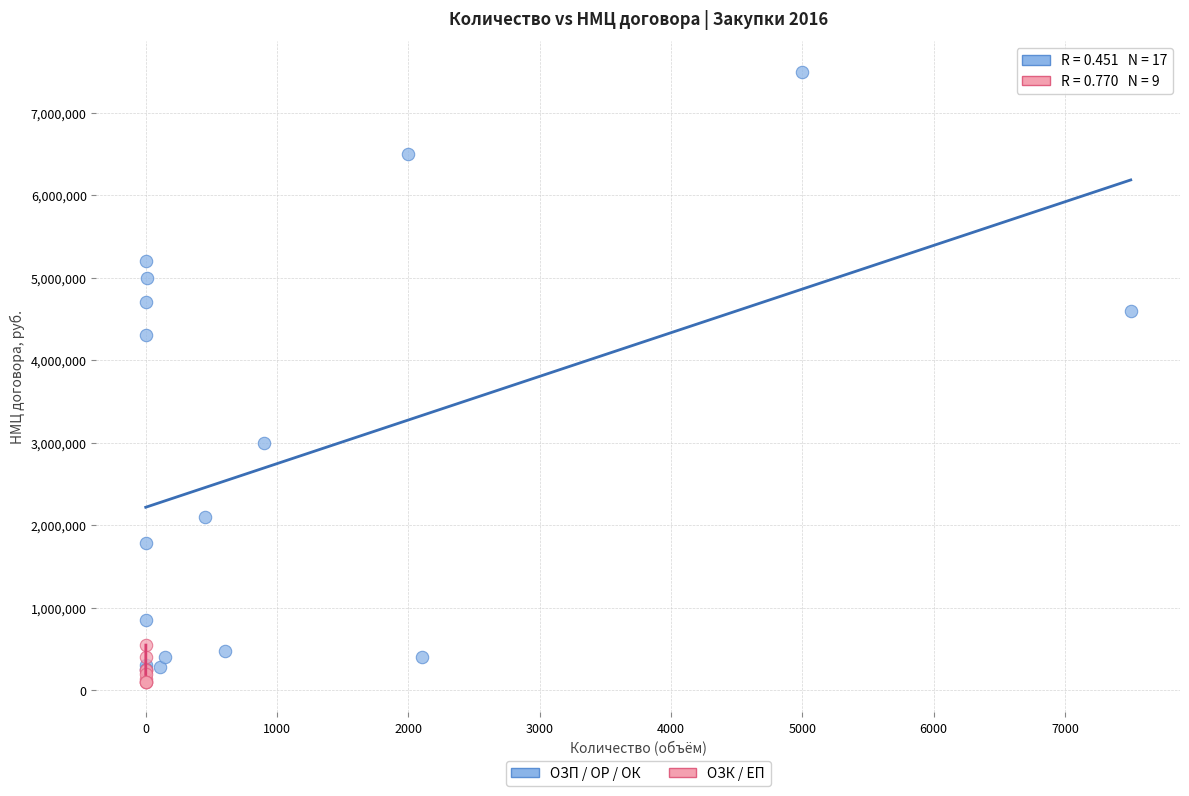

Which series has the largest Y range (max minus min)?

ОЗП / ОР / ОК